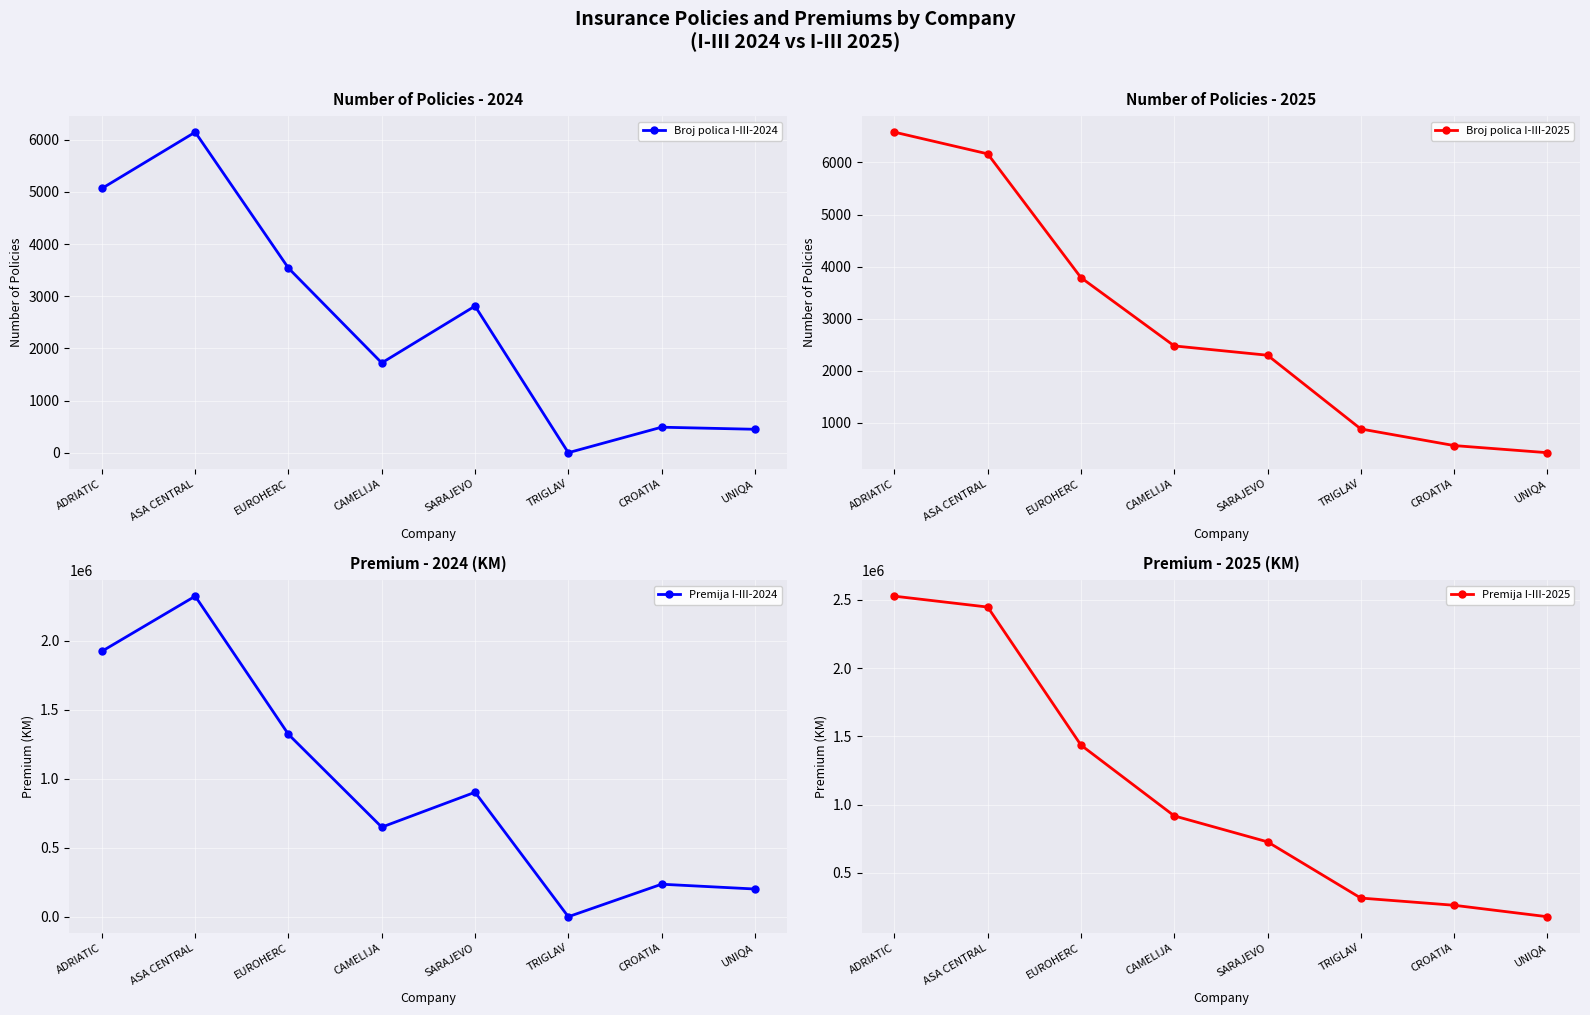

How many data points does each series have?

8